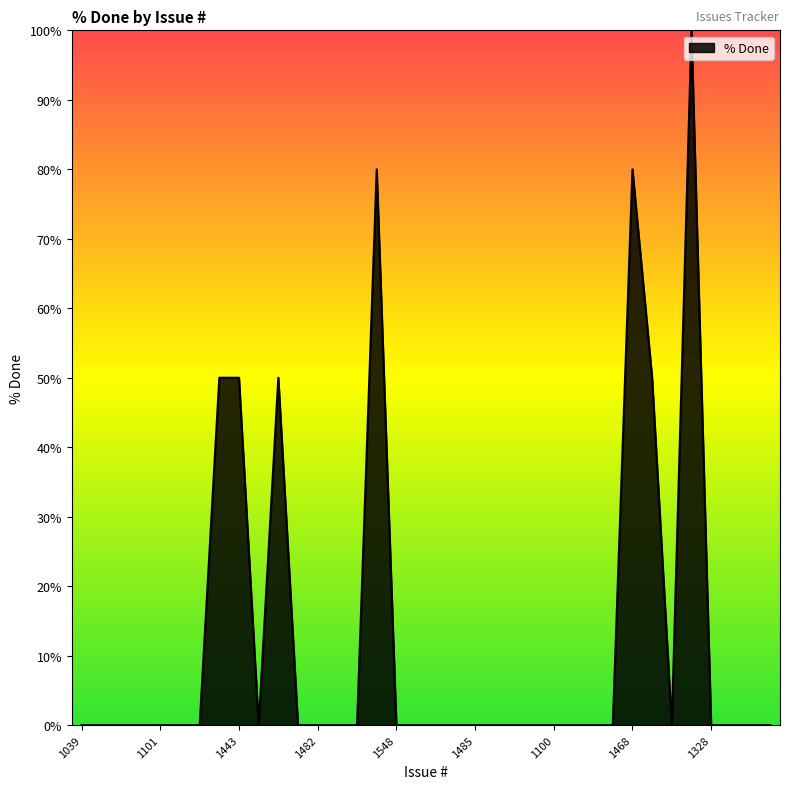

What is the greatest value displayed?

100